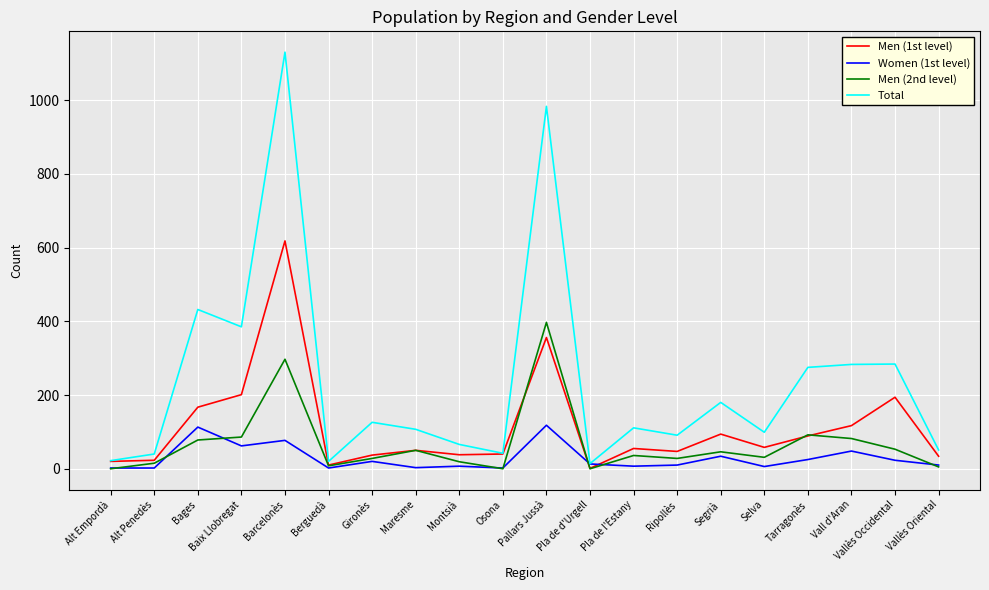

Rank the series by their average value, from lowest to highest.

Women (1st level), Men (2nd level), Men (1st level), Total